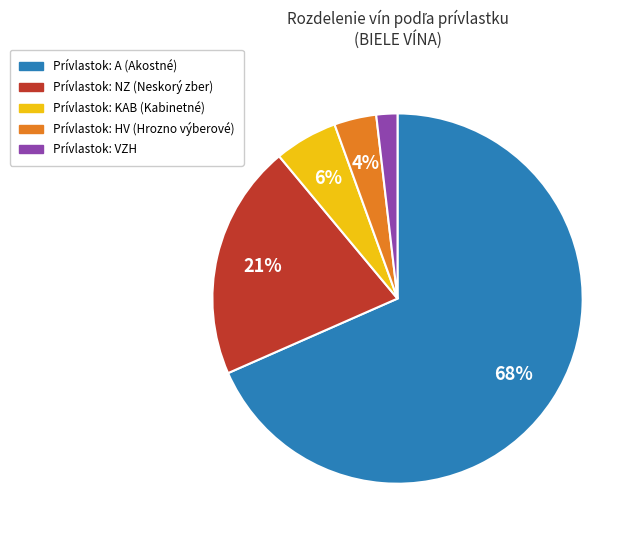

To the nearest percent, what is the average slice percentage?

20%